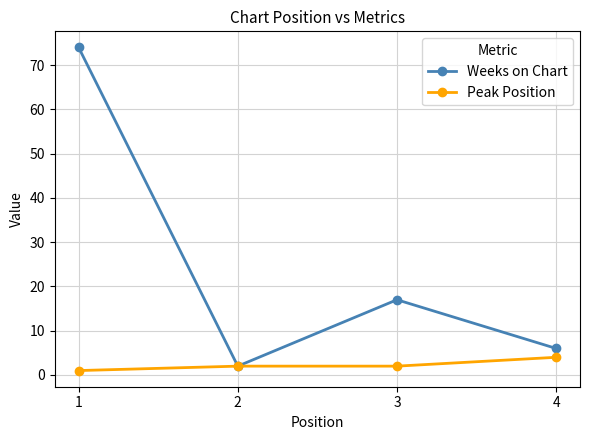

What is the sum of the Weeks on Chart values at 2 and 4?

8